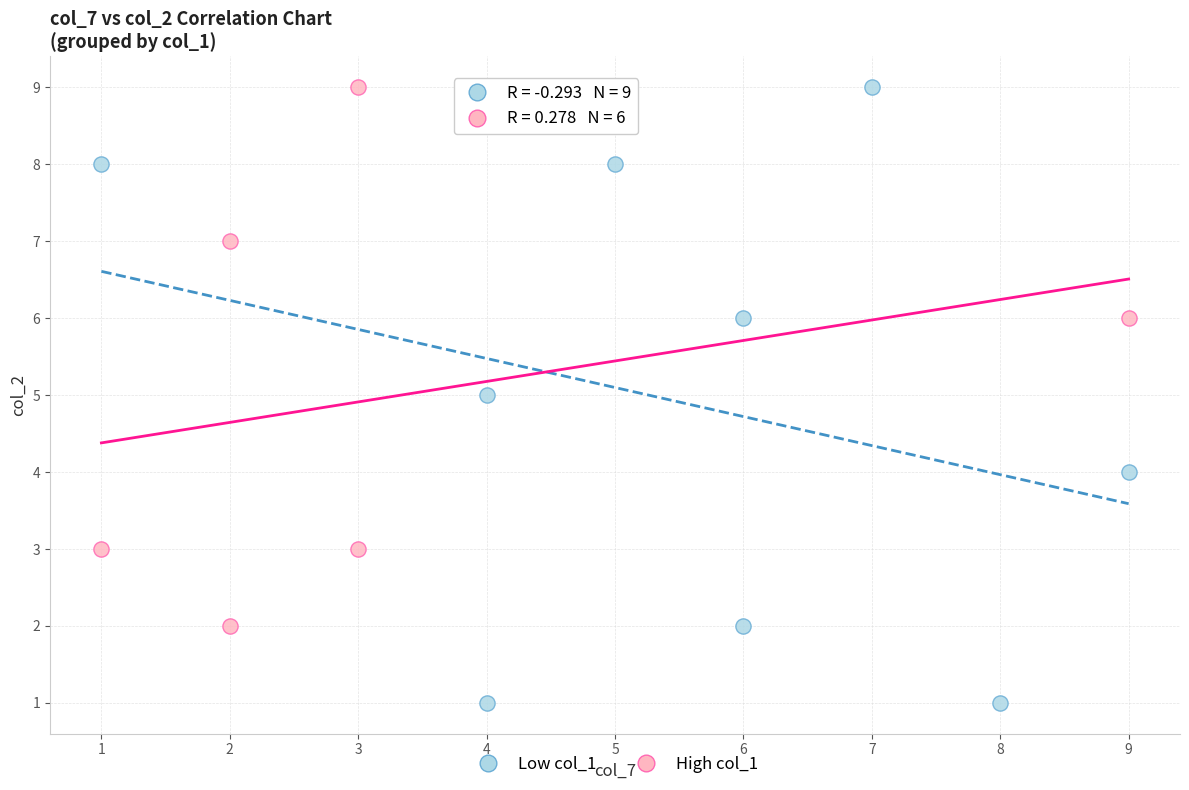

Which series reaches the minimum Y coordinate?

Low col_1